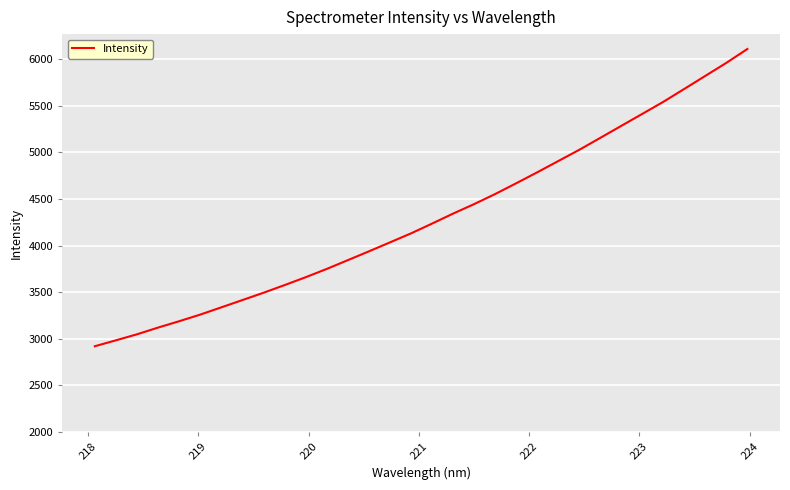

What is the difference between the second highest and minimum values?

3043.4